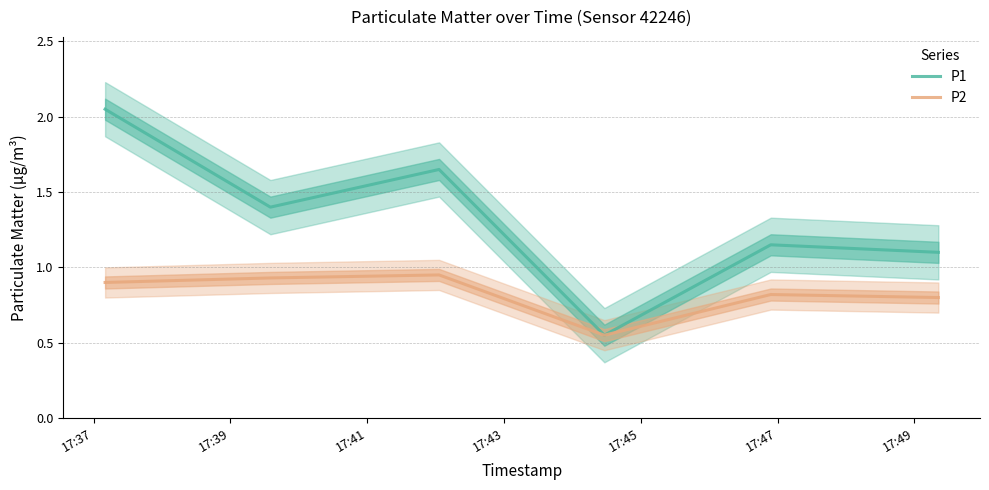

What is the value of the P1 point at the 4th from the left?

0.6